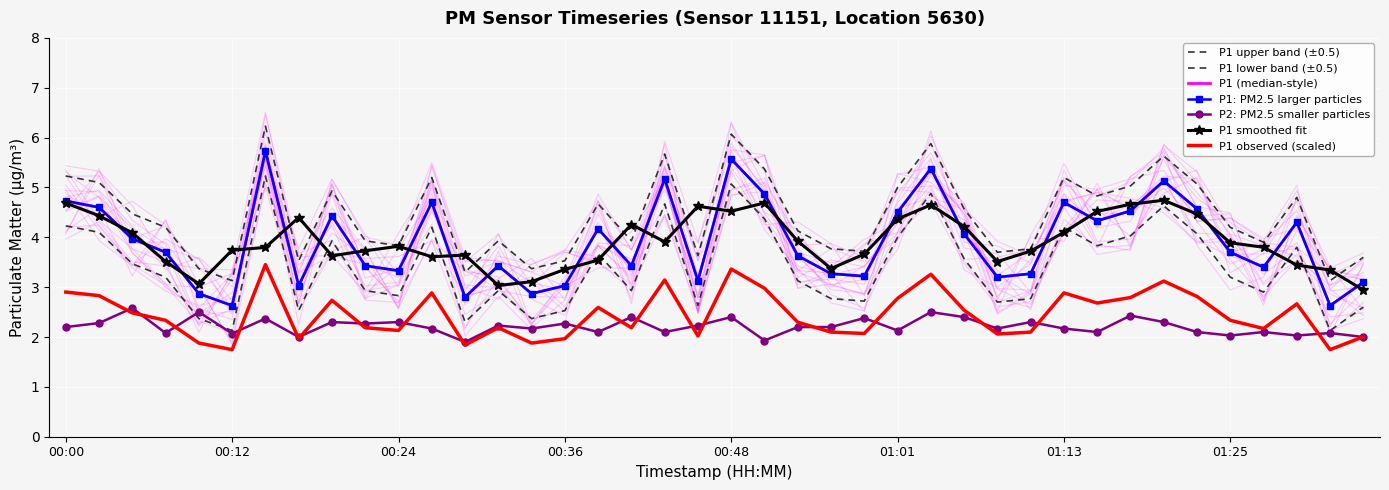

In P1, how many points are lower than both neighbors (excluding endpoints)?

12